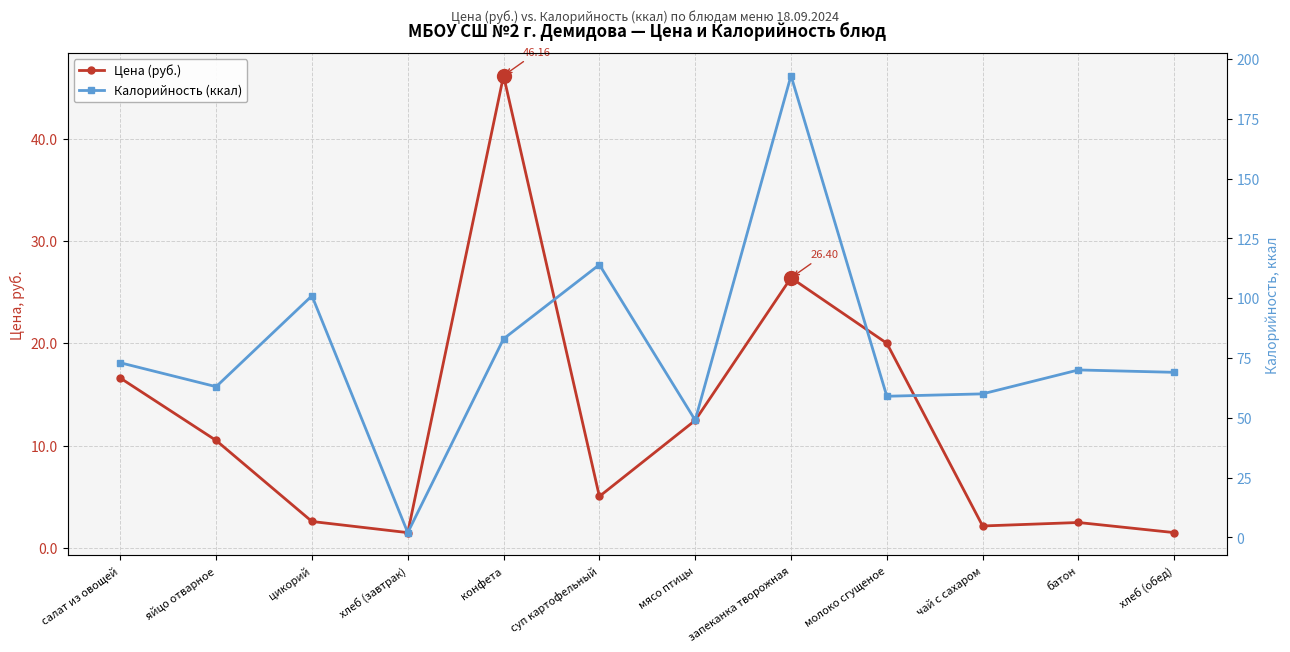

What is the total value across all series at хлеб (обед)?

70.5